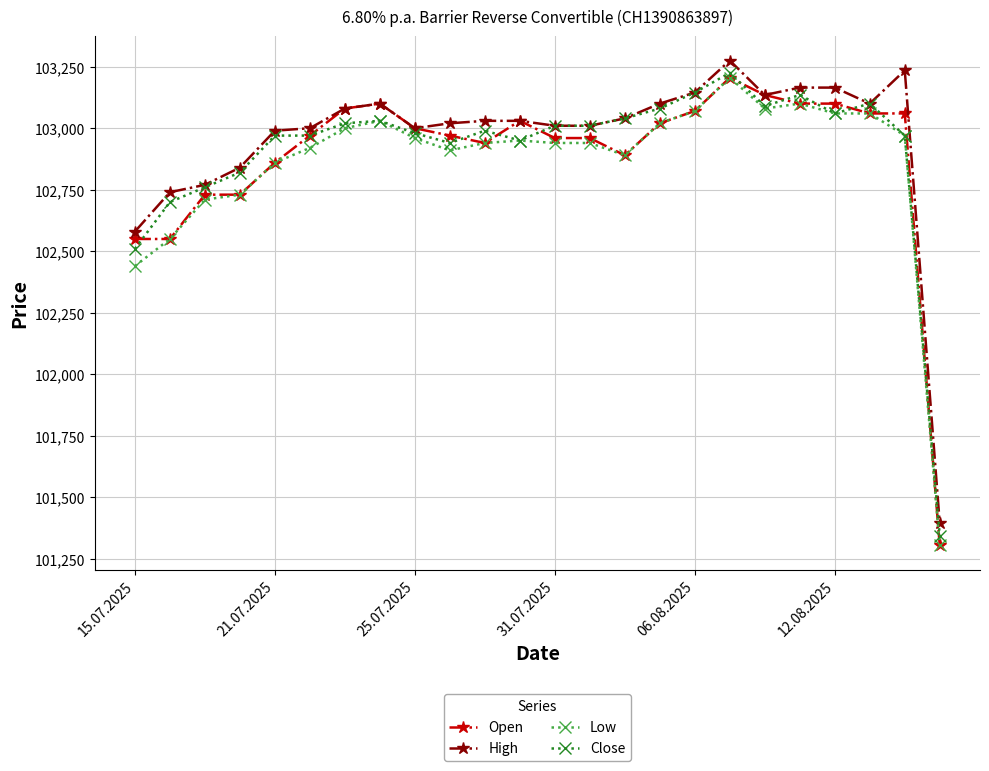

At how many categories does at least one series exceed 102174?

23